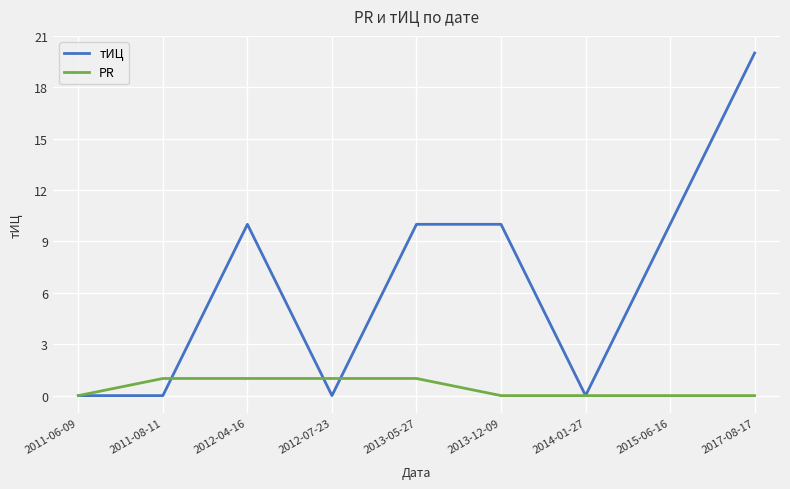

Reading left to right, transcribe all the data shown in this chart.

тИЦ: 0	0	10	0	10	10	0	10	20
PR: 0	1	1	1	1	0	0	0	0